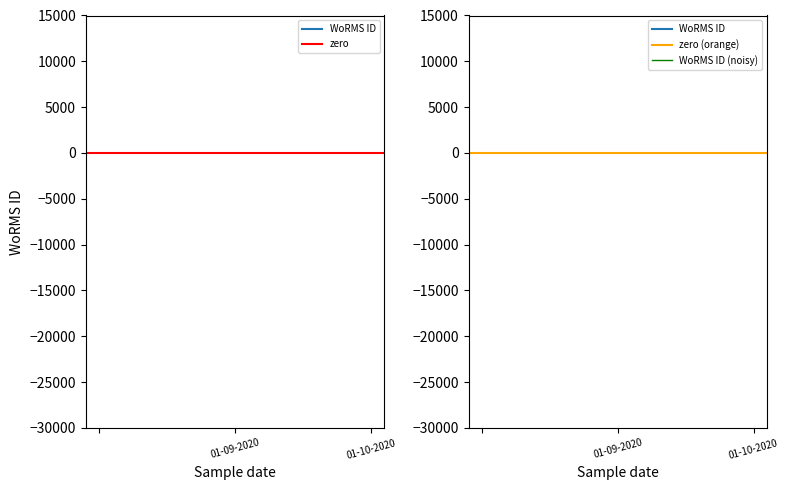

Does the chart display data point markers on the line(s)?

No